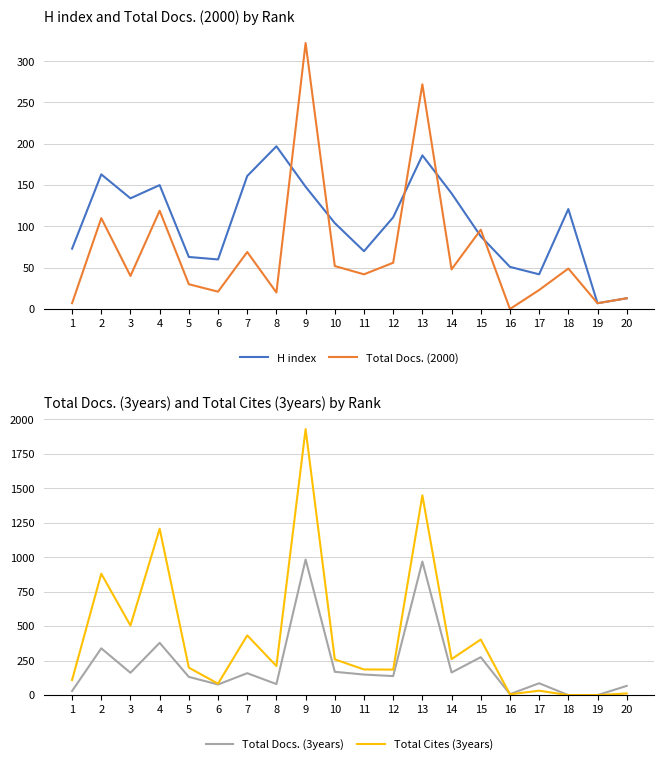

At which category is the sum across all series the highest?

9